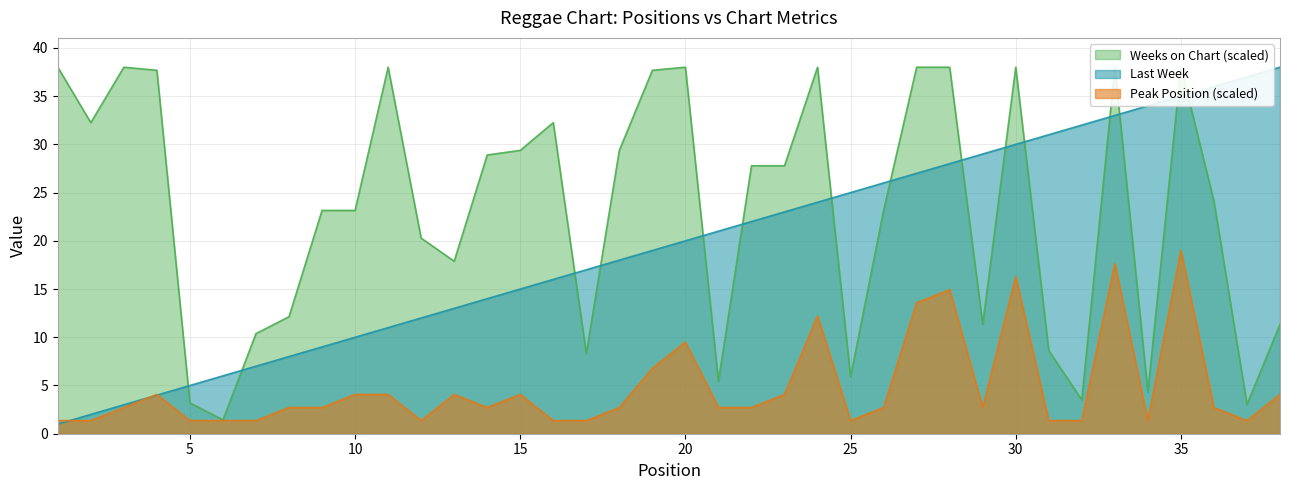

The value of Peak Position at 8 is 2.7. True or false?

True